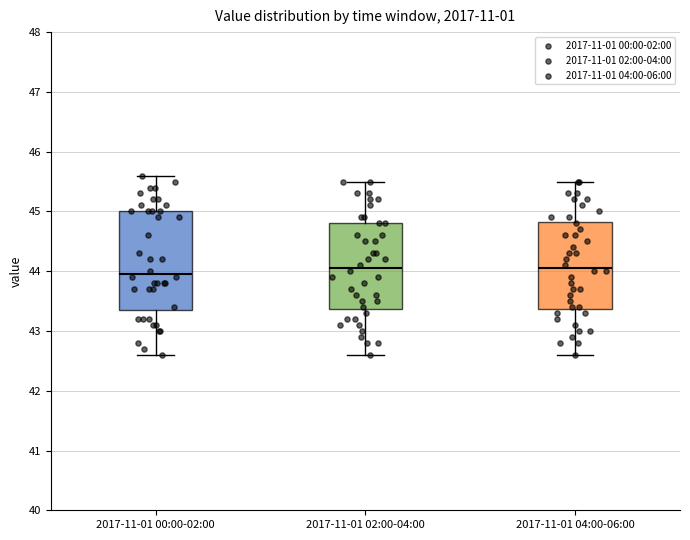

Which box is the tallest, from its lower edge to its upper edge?

2017-11-01 00:00-02:00